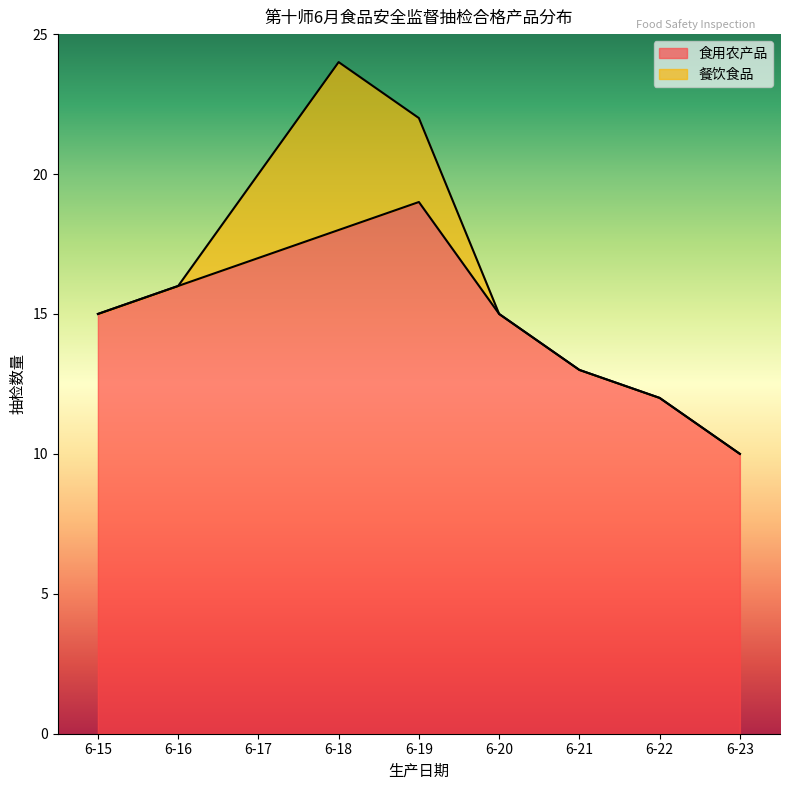

List the labels in order of value, largest first.

6-19, 6-18, 6-17, 6-16, 6-15, 6-20, 6-21, 6-22, 6-23